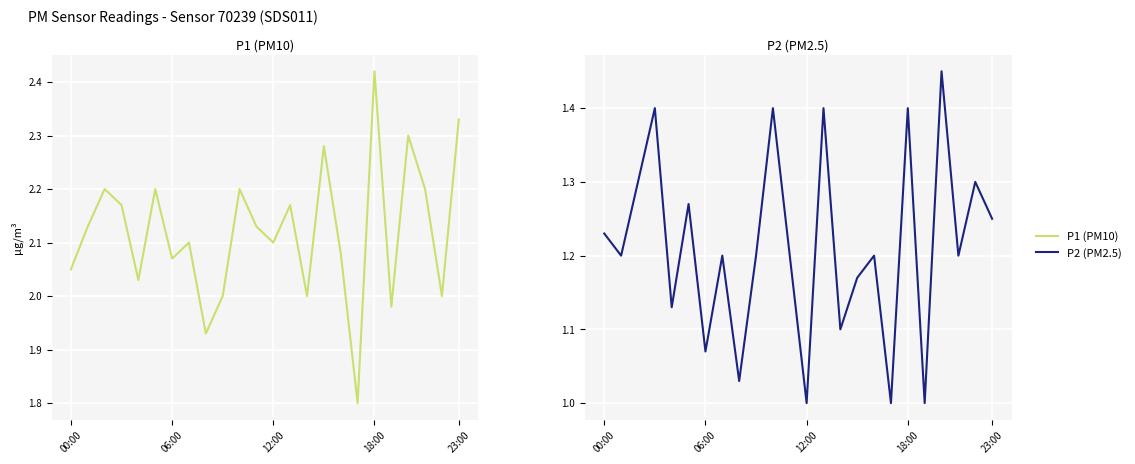

True or false: P1 and P2 cross at least once.

False